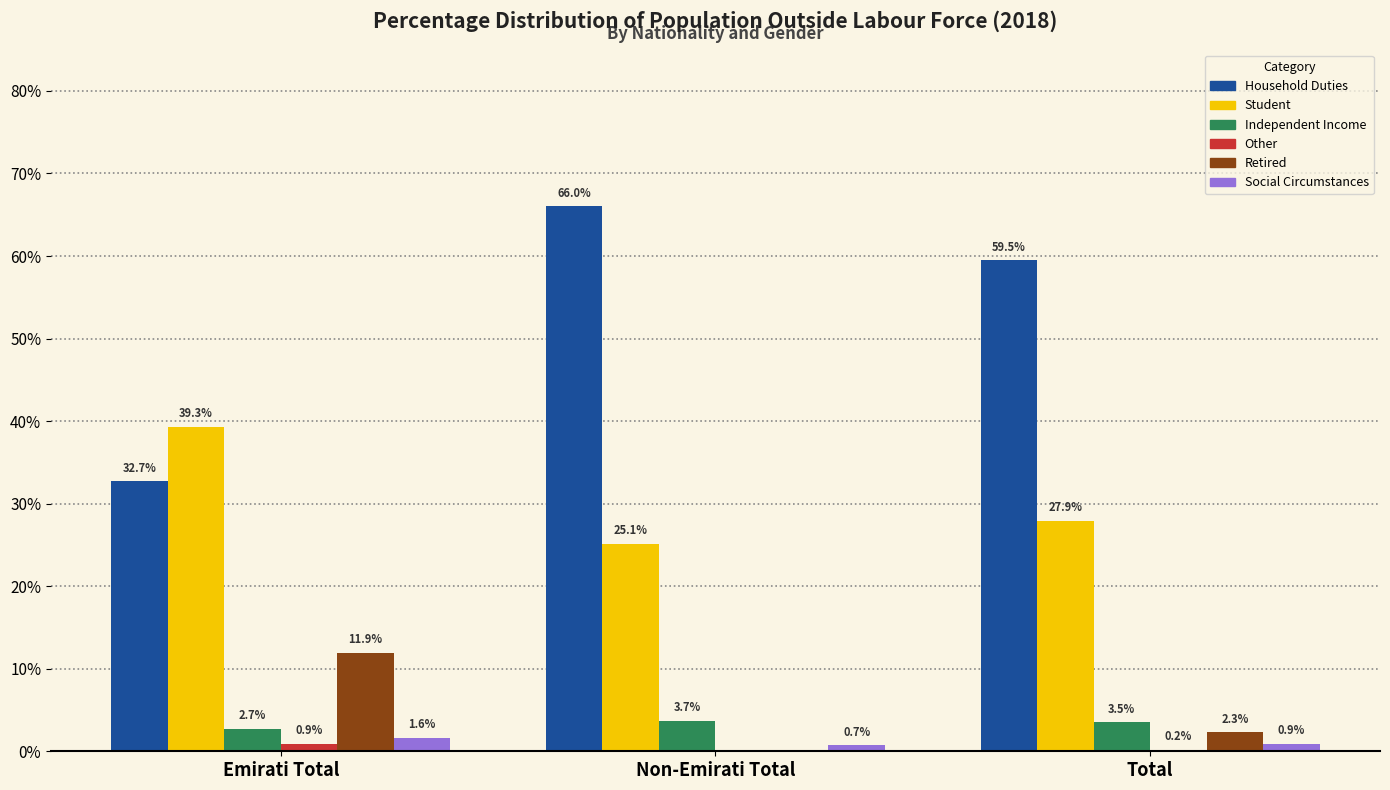

Reading right to left, what are all the values shown in this chart?

Household Duties: 59.5	66.0	32.7
Student: 27.9	25.1	39.3
Independent Income: 3.5	3.7	2.7
Other: 0.2	0.0	0.9
Retired: 2.3	0.0	11.9
Social Circumstances: 0.9	0.7	1.6